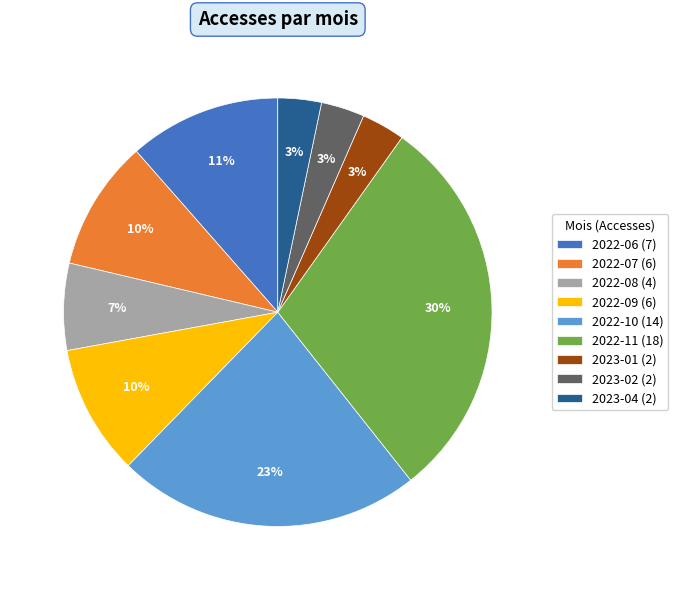

True or false: 2023-01 (2) accounts for 3% of the total.

True